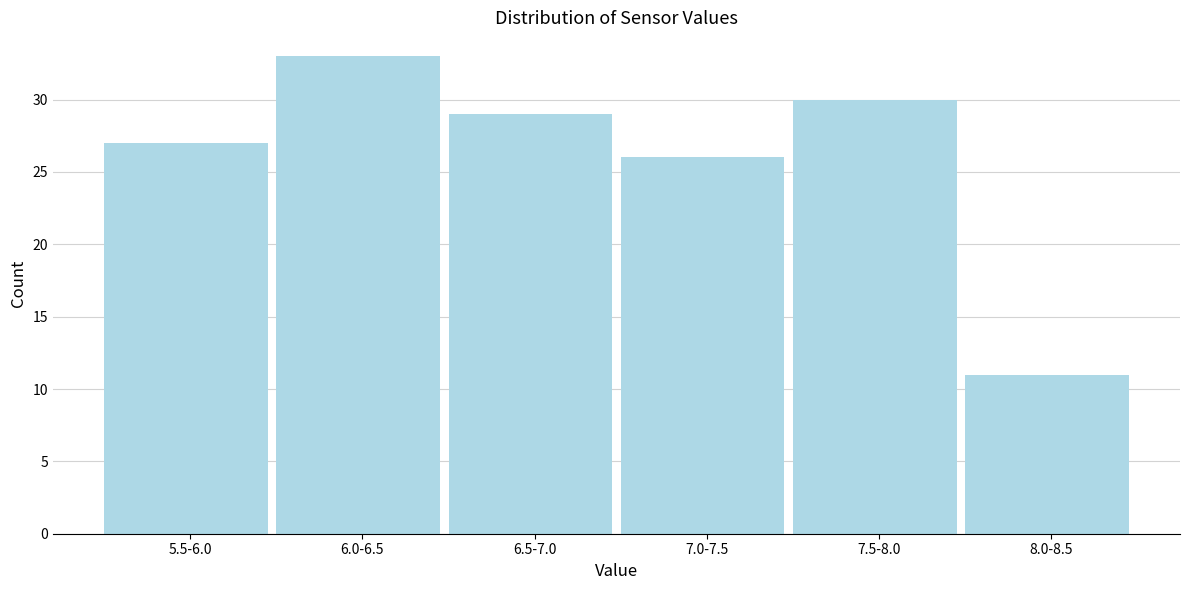

Reading left to right, extract all data points from this chart.

27	33	29	26	30	11